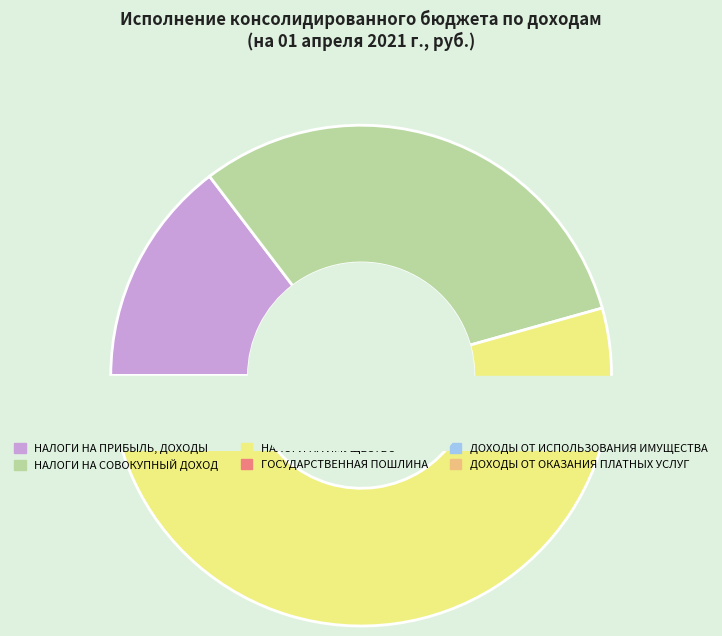

Which slice is the smallest?

ГОСУДАРСТВЕННАЯ ПОШЛИНА